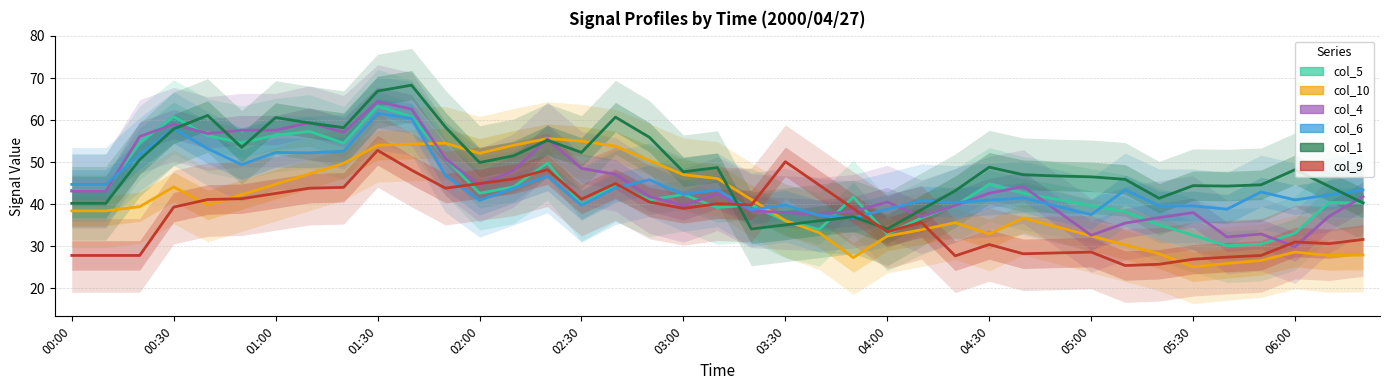

What are all the series names shown in the legend?

col_5, col_10, col_4, col_6, col_1, col_9